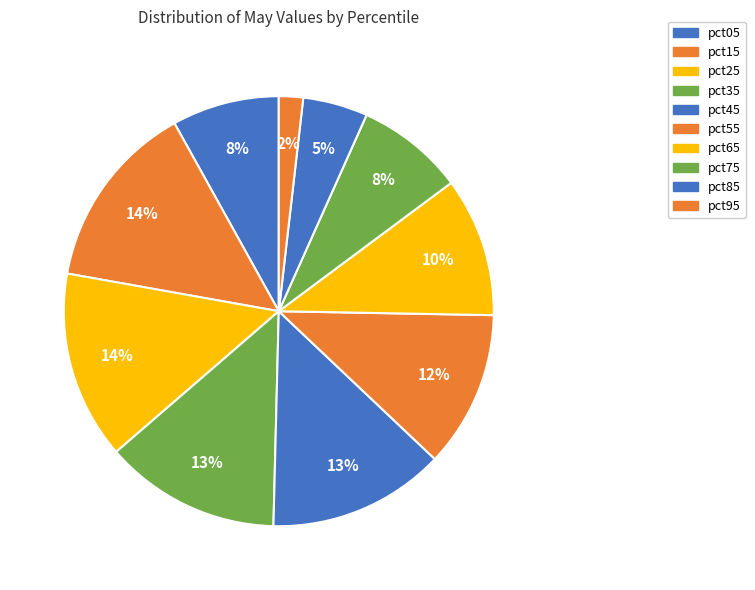

Rank the categories by value from lowest to highest.

pct95, pct85, pct05, pct75, pct65, pct55, pct35, pct45, pct15, pct25